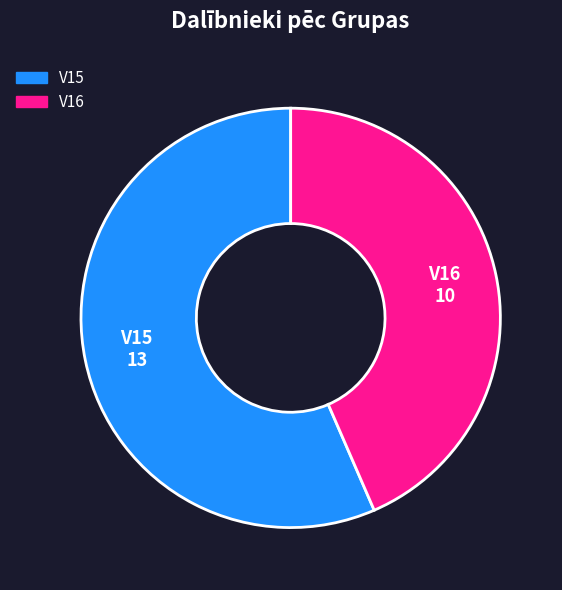

The V16 slice represents 43% of the pie. True or false?

True